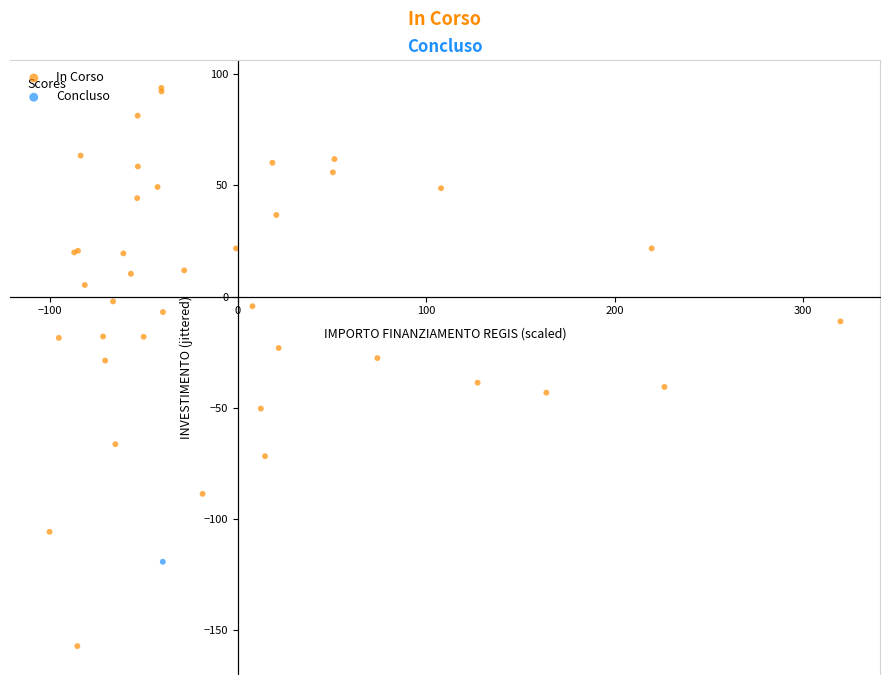

What are all the series names shown in the legend?

In Corso, Concluso